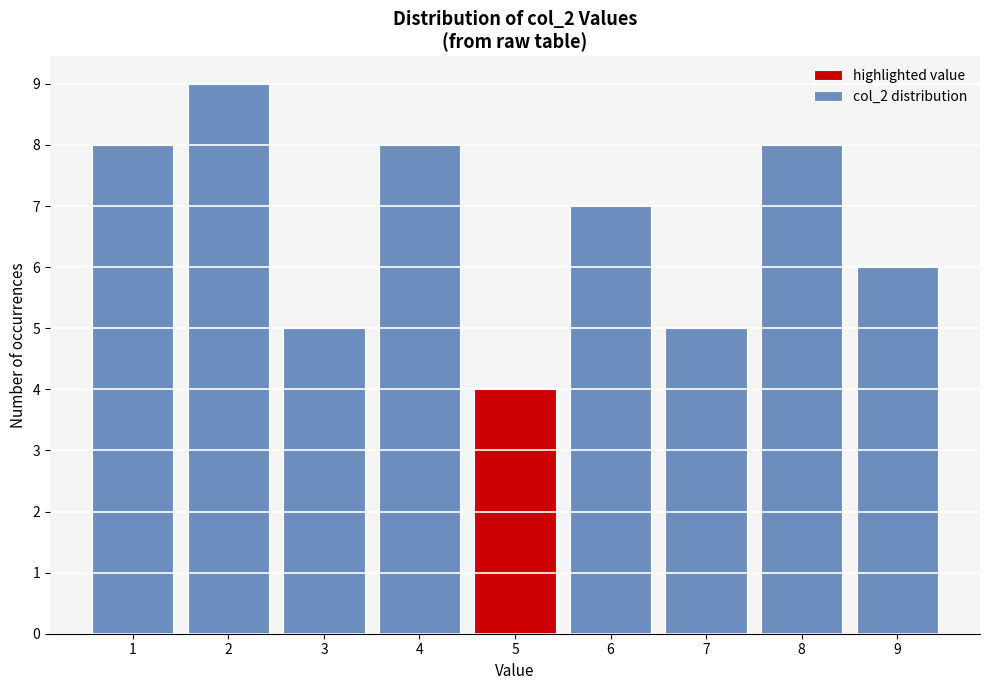

How tall is the bar that spans 3.5 to 4.5 on the x-axis? The values are not printed on the chart, so give them approximately, as read against the axis.

8